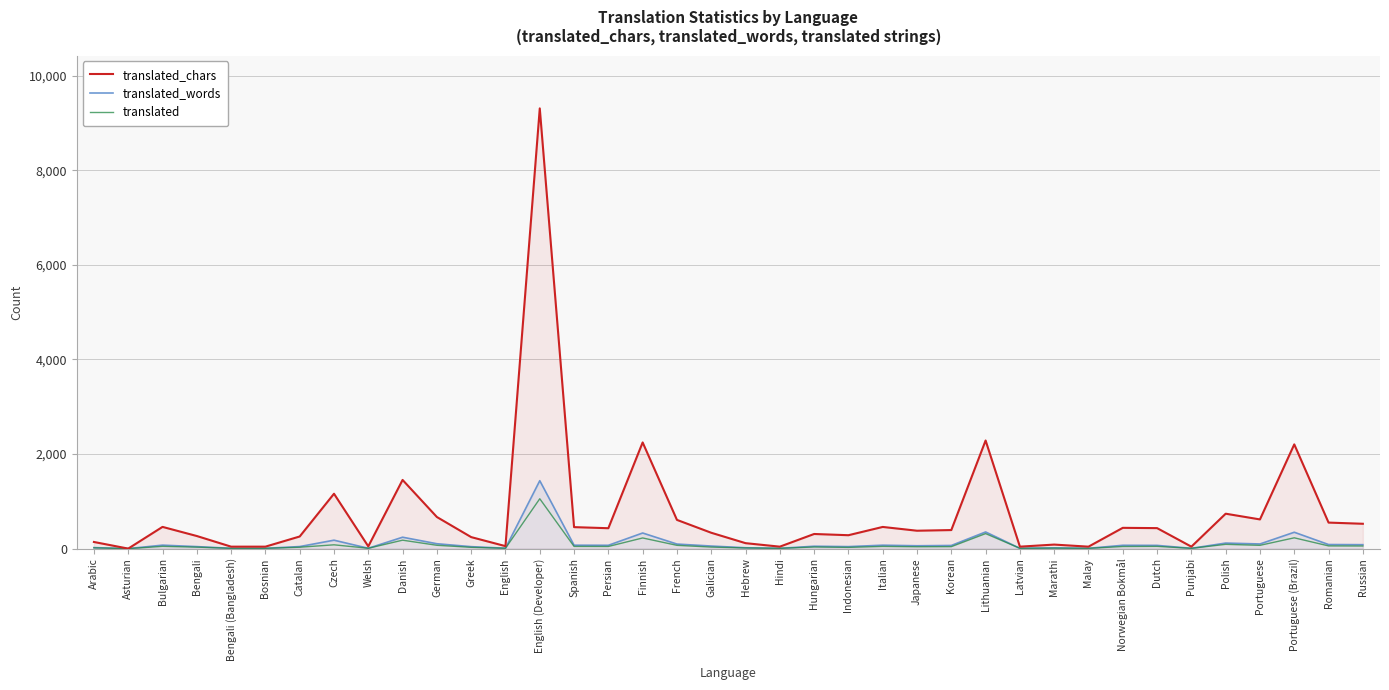

What is the total value across all series at Persian?

546